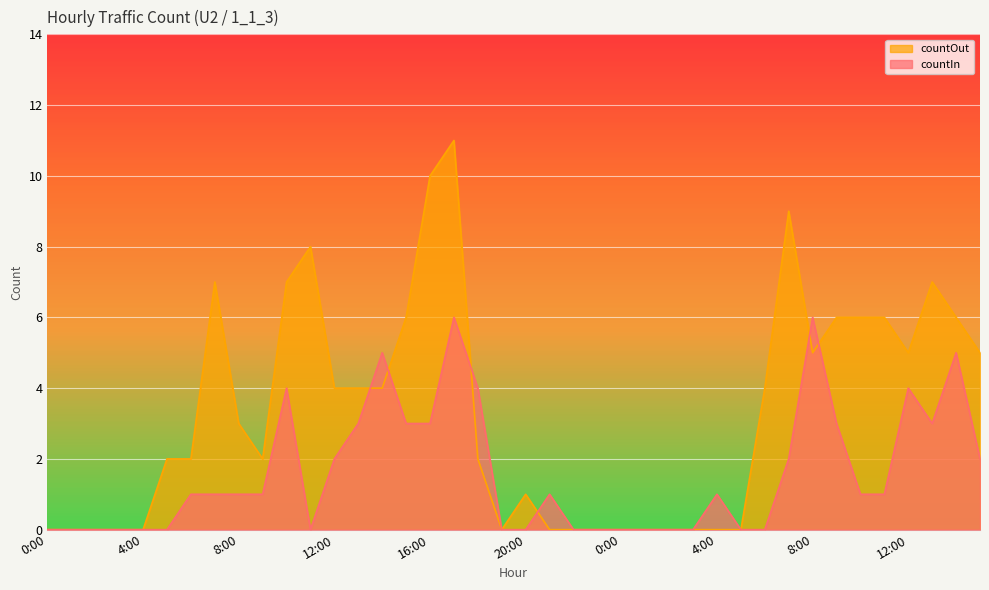

Which series ends up on top after the final intersection of countOut and countIn?

countOut